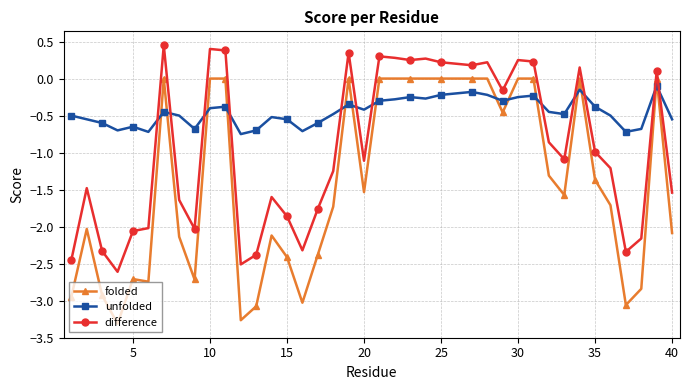

True or false: unfolded has more than 2 interior local peaks.

True